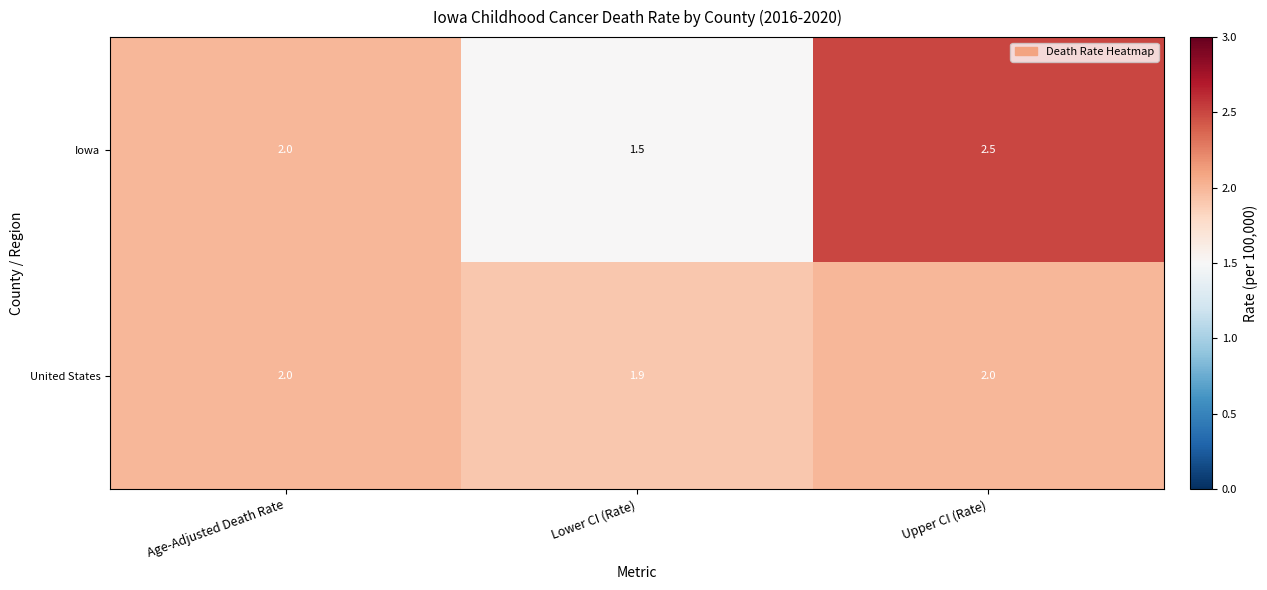

What is the average value of the Iowa series?

2.0